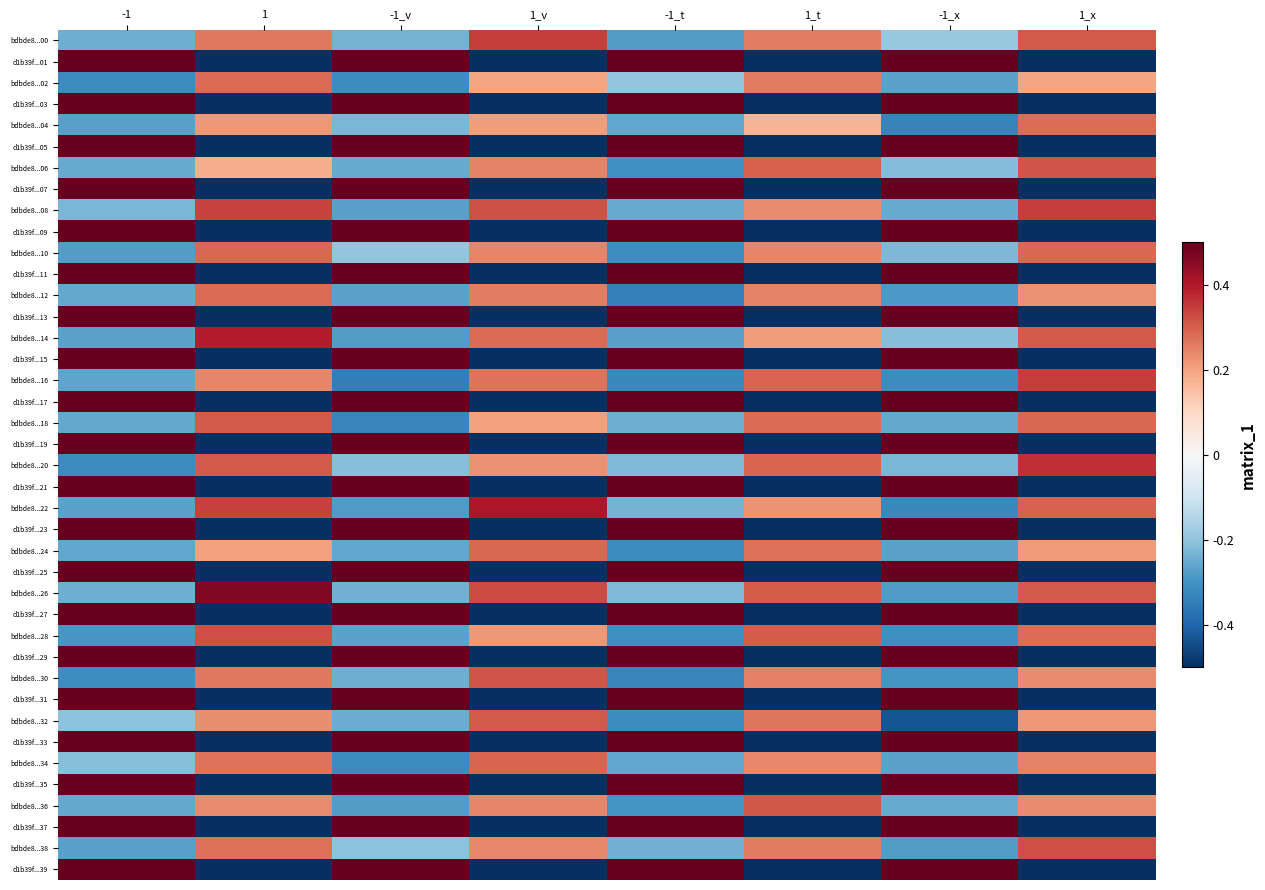

Which series has the largest total across all categories?

bdbde8...26